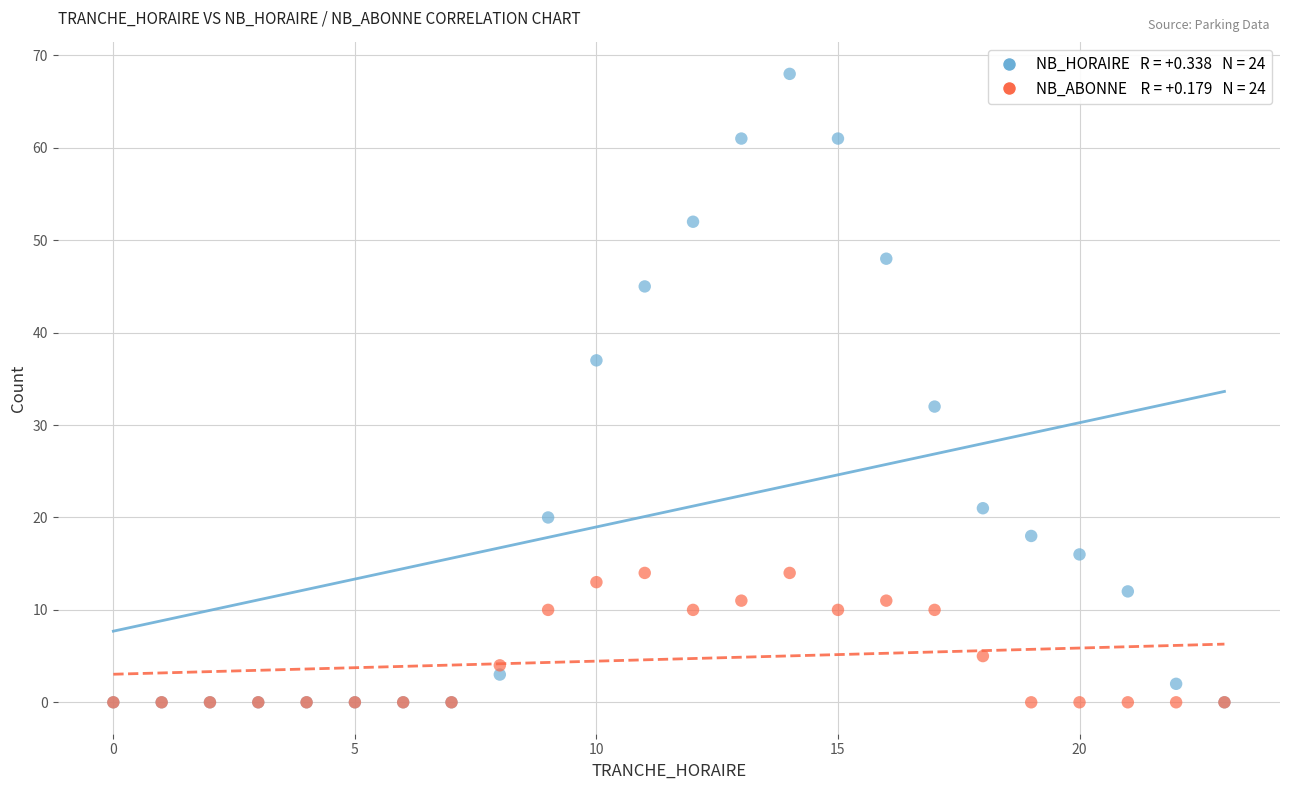

Across all series, what Y value is closest to 34?

32